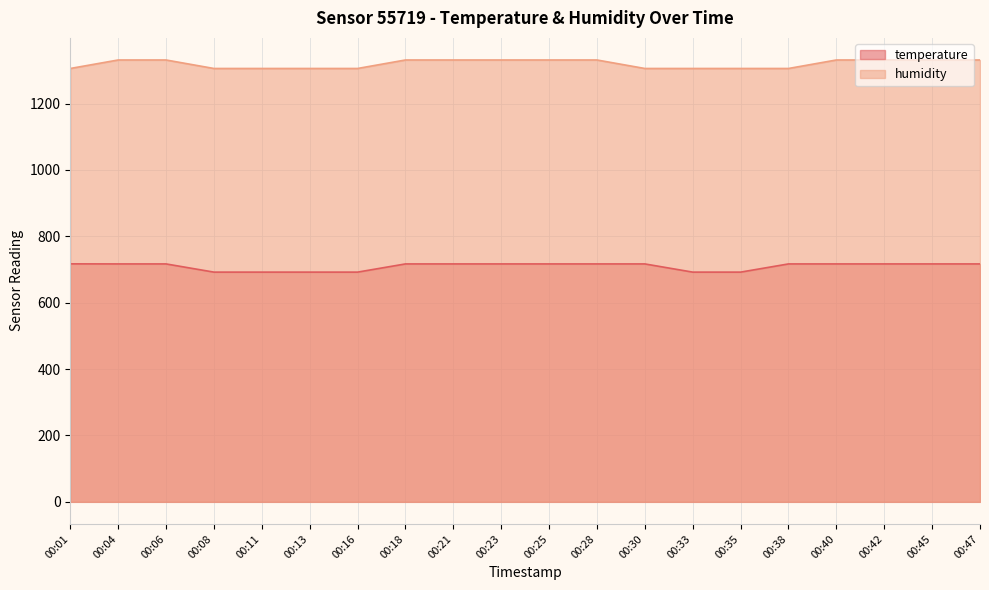

What is the total value across all series at 00:13?

1997.7